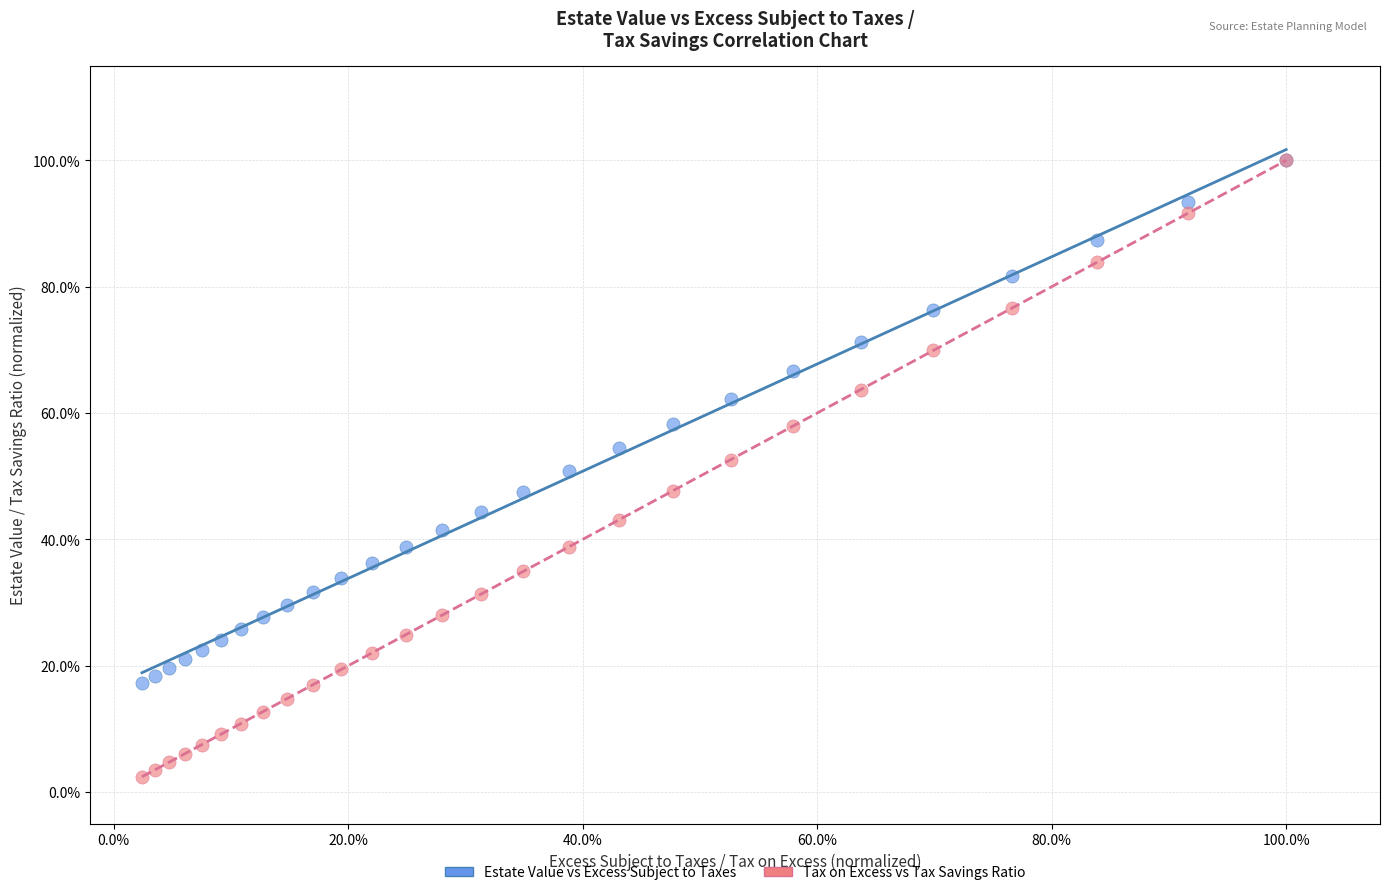

What are all the series names shown in the legend?

Estate Value vs Excess Subject to Taxes, Tax on Excess vs Tax Savings Ratio